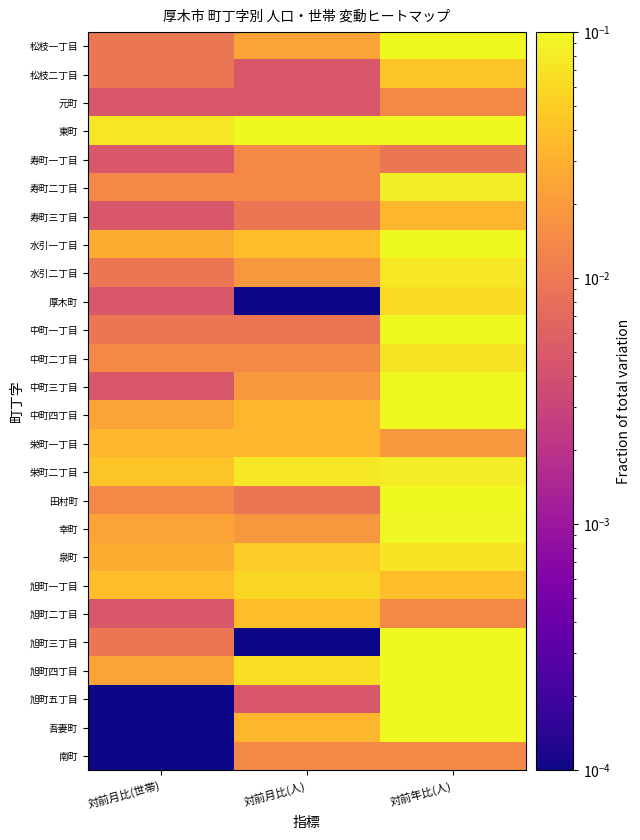

At which category does the chart reach its minimum across all series?

対前月比(人)